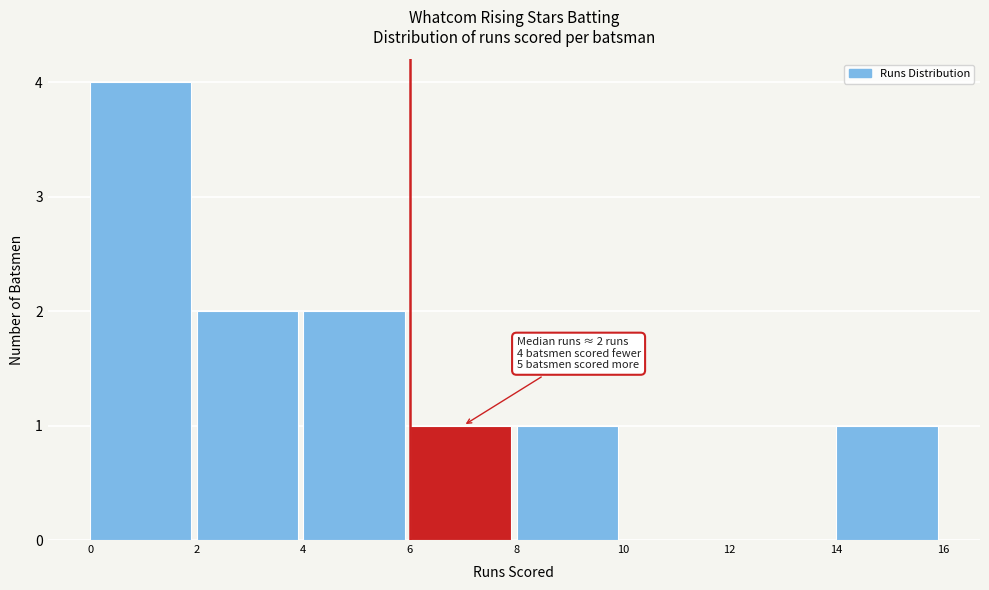

Which range on the x-axis has the tallest bar?

0 to 2